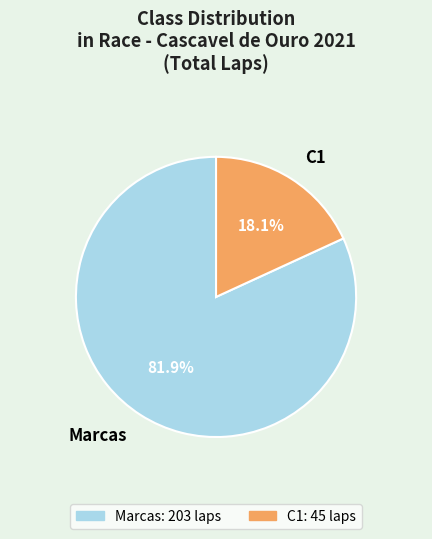

How many segments does this pie chart have?

2